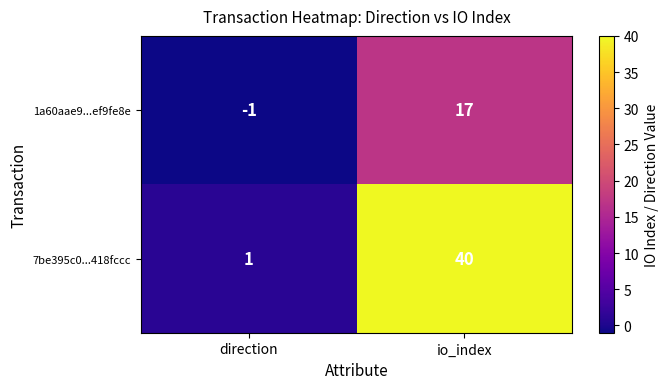

At which category is the sum across all series the highest?

io_index